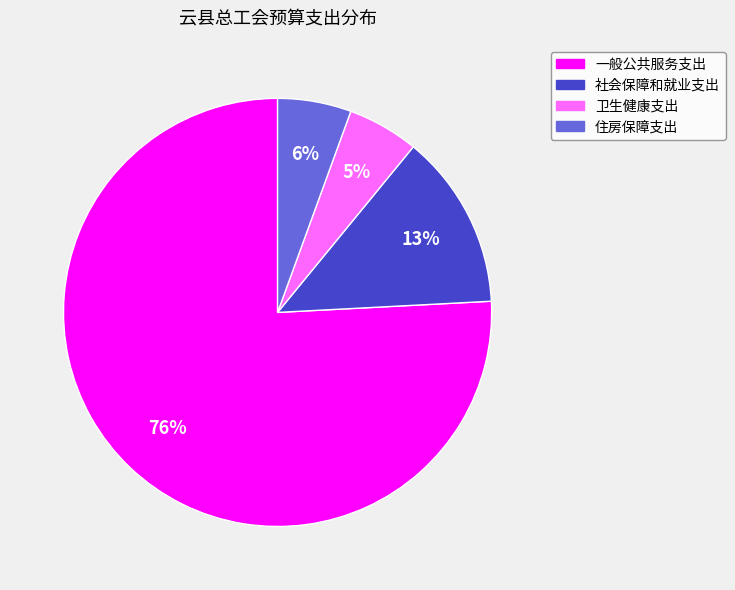

Which slice is the largest?

一般公共服务支出